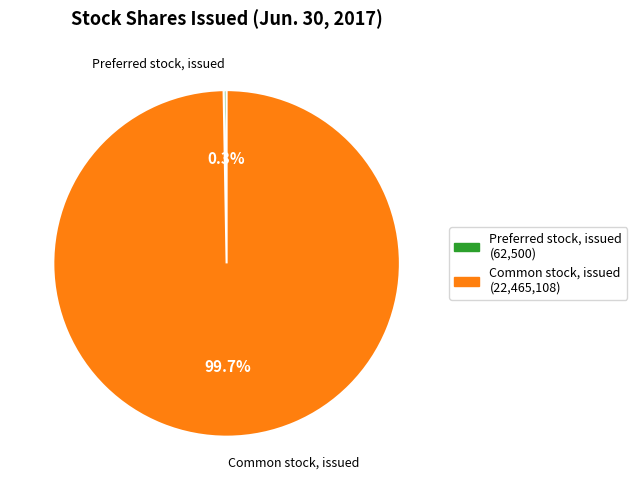

How much of the chart is everything except Common stock, issued (22,465,108)?

0.3%